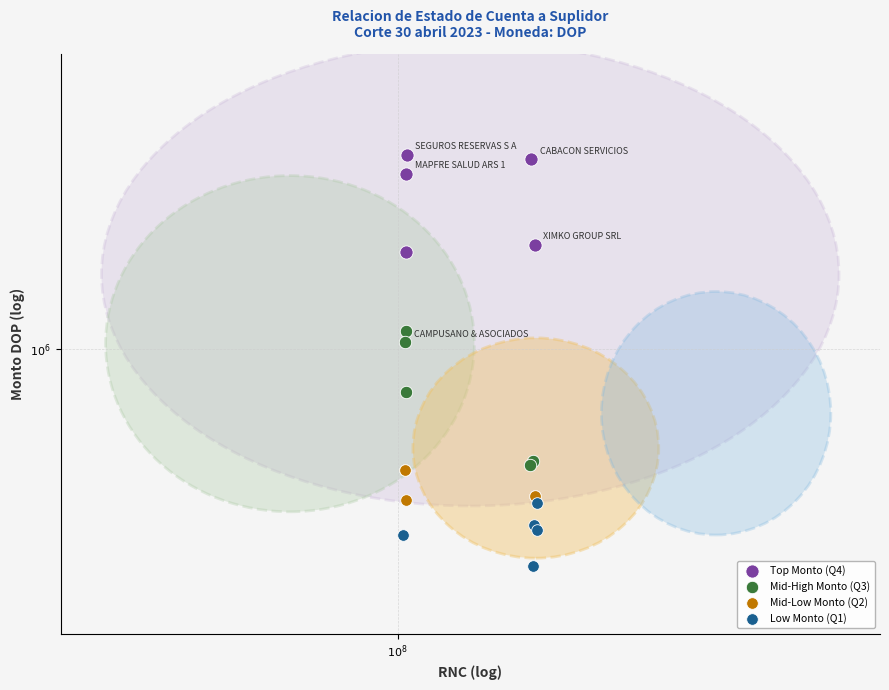

What are all the series names shown in the legend?

Top Monto (Q4), Mid-High Monto (Q3), Mid-Low Monto (Q2), Low Monto (Q1)